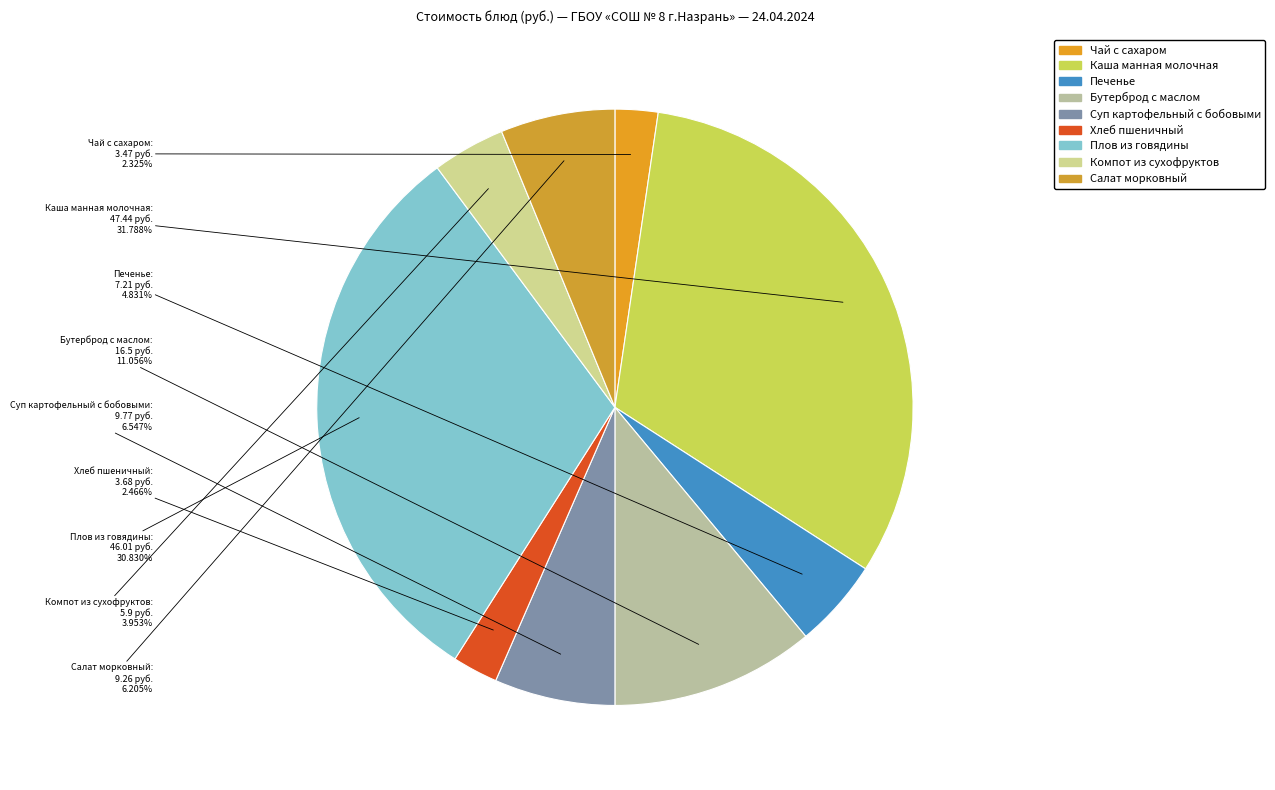

What percentage is the Компот из сухофруктов slice, to the nearest percent?

4%